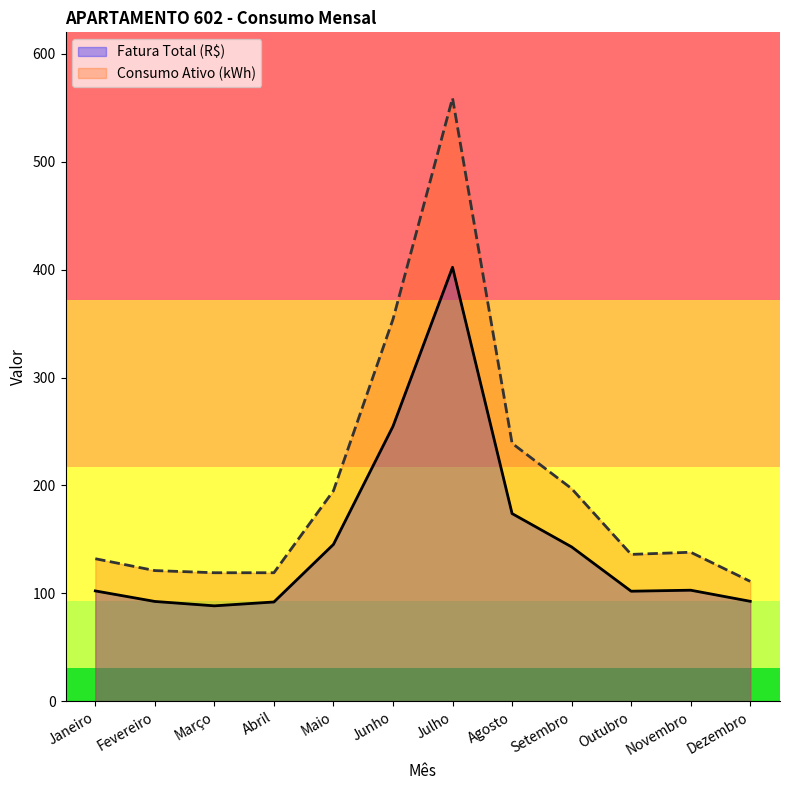

Reading left to right, list all the values displayed in this chart.

Fatura Total (R$): Janeiro=102.2	Fevereiro=92.4	Março=88.3	Abril=91.9	Maio=145.3	Junho=254.8	Julho=402.2	Agosto=173.9	Setembro=143.0	Outubro=101.9	Novembro=102.8	Dezembro=92.5
Consumo Ativo (kWh): Janeiro=132.0	Fevereiro=121.0	Março=119.0	Abril=119.0	Maio=195.0	Junho=354.0	Julho=559.0	Agosto=239.0	Setembro=197.0	Outubro=136.0	Novembro=138.0	Dezembro=111.0